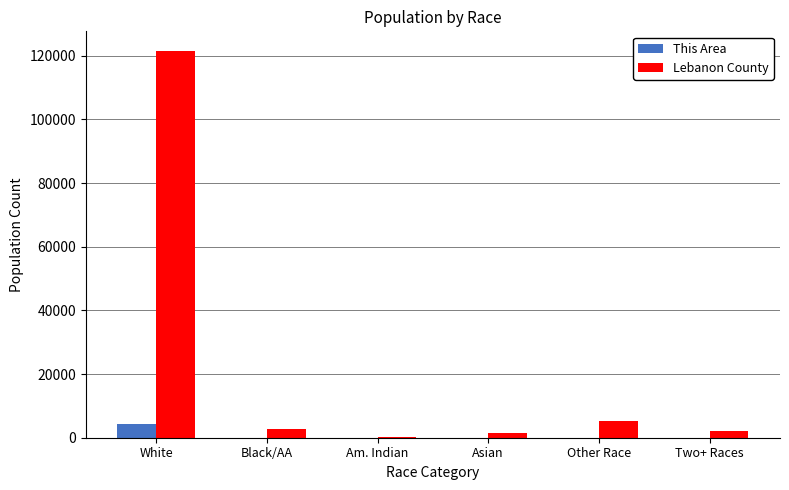

What is the sum of all Lebanon County values?

133532